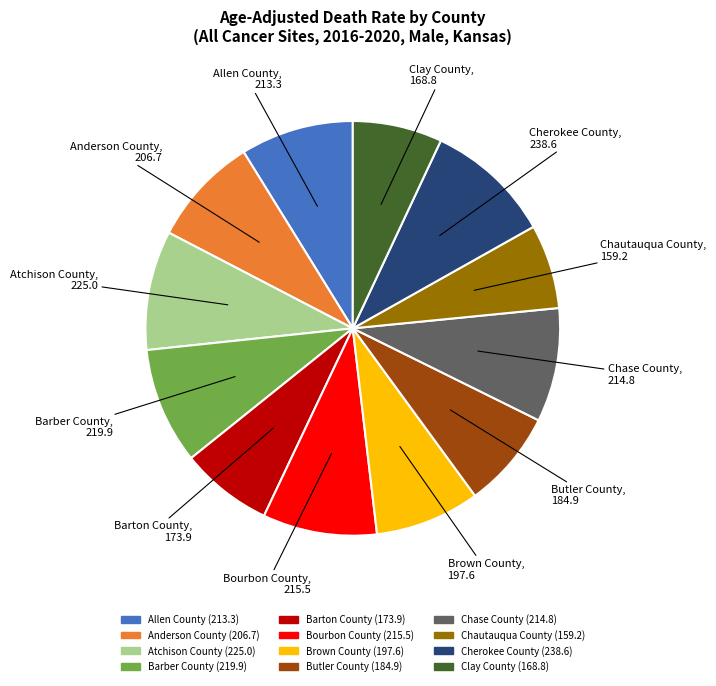

Is there a majority slice in this chart?

No